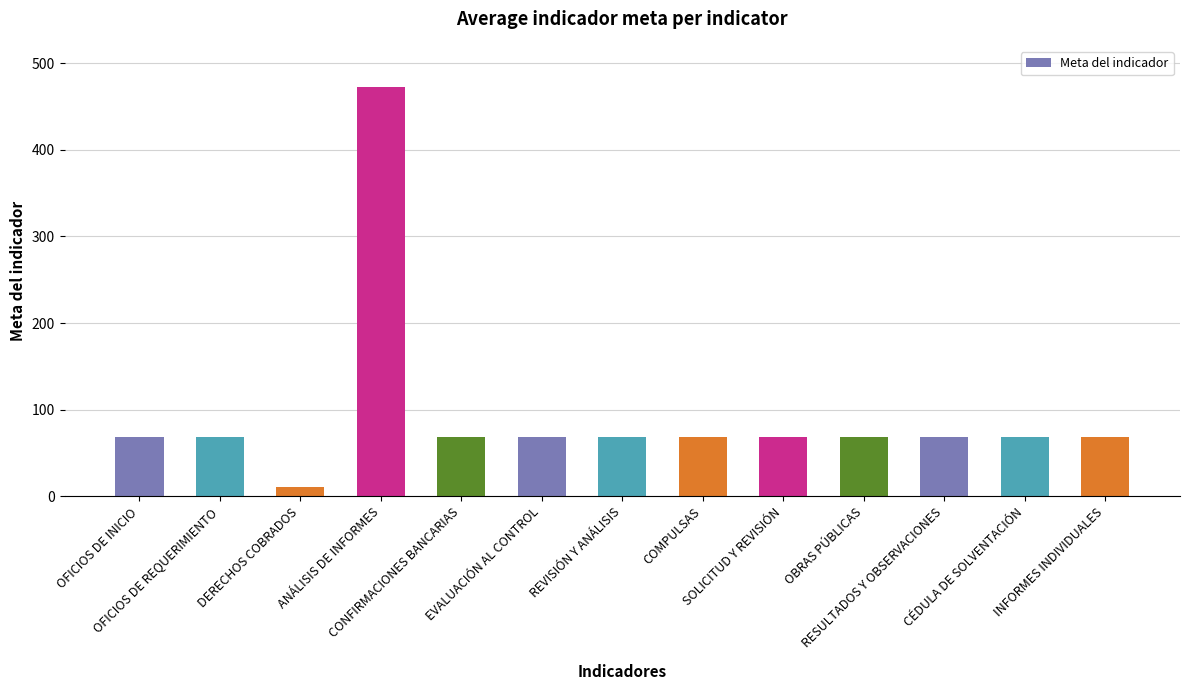

What is the maximum value shown in the chart?

473